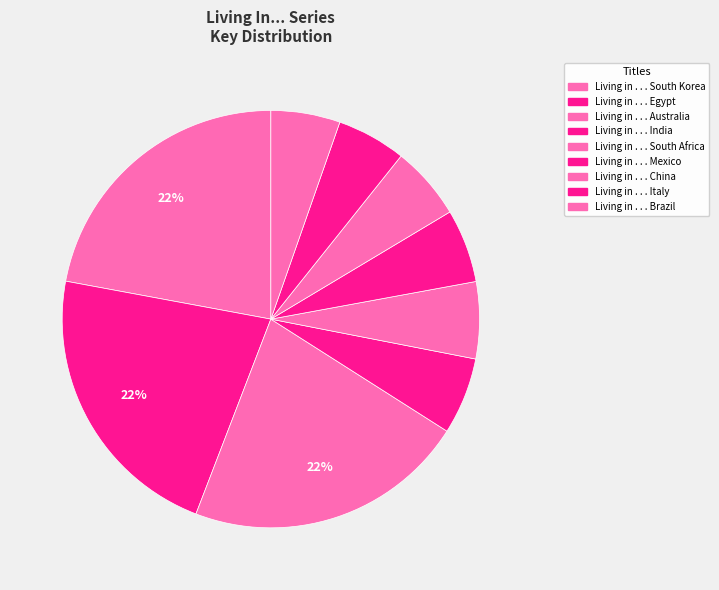

Which has a higher value, Living in . . . Australia or Living in . . . Brazil?

Living in . . . Australia